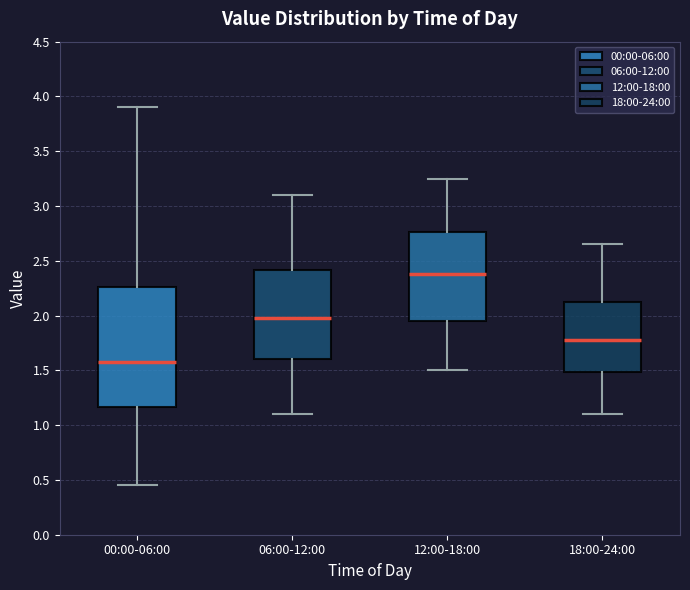

Which box's median line is the lowest?

00:00-06:00